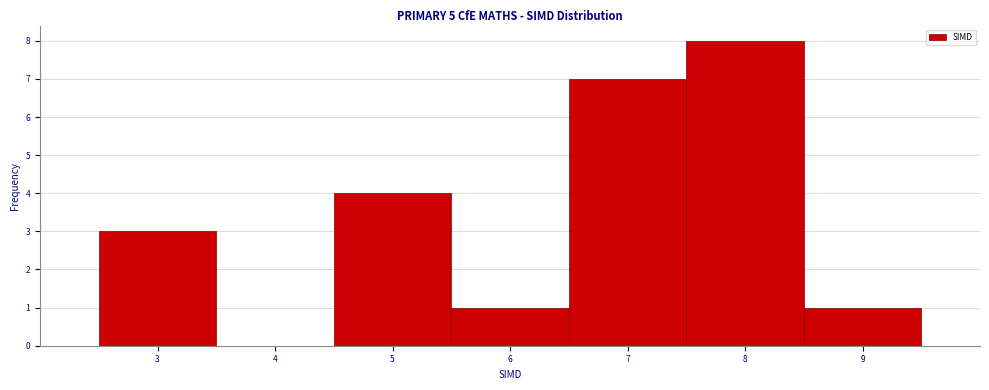

Over which range of the x-axis is the bar tallest?

7.5 to 8.5